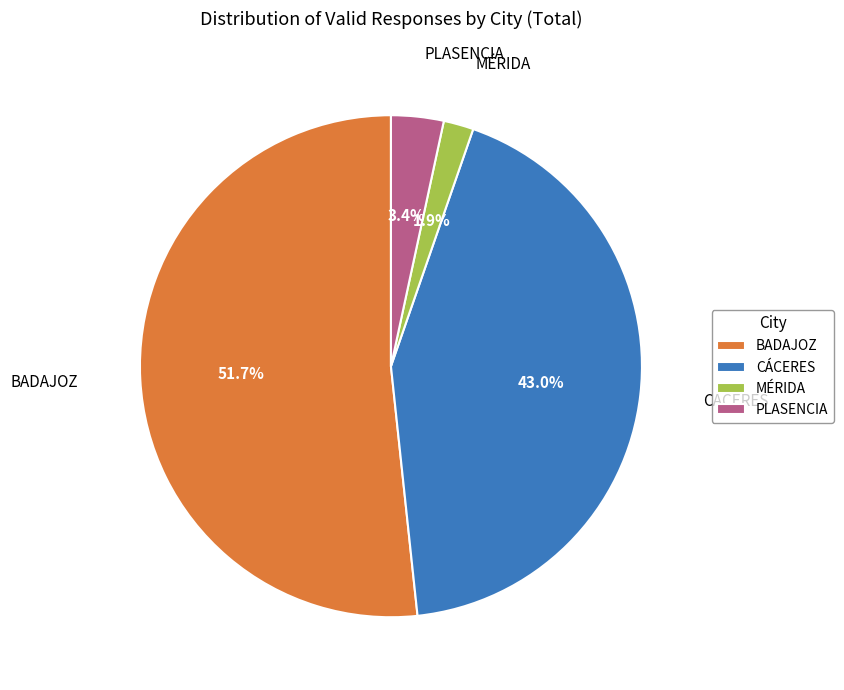

Does PLASENCIA represent more than half of the total?

No